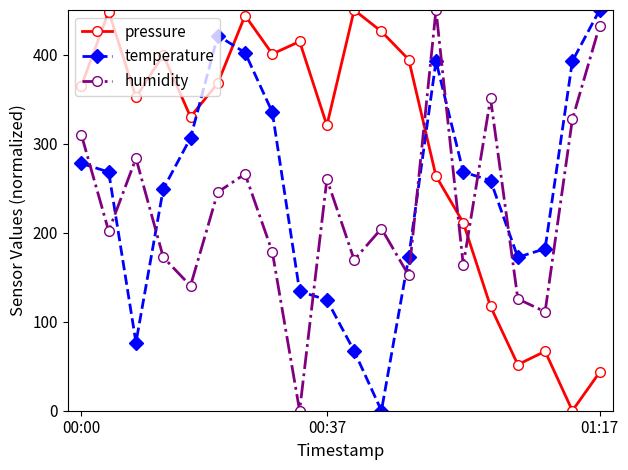

How many times do pressure and humidity cross each other?

3